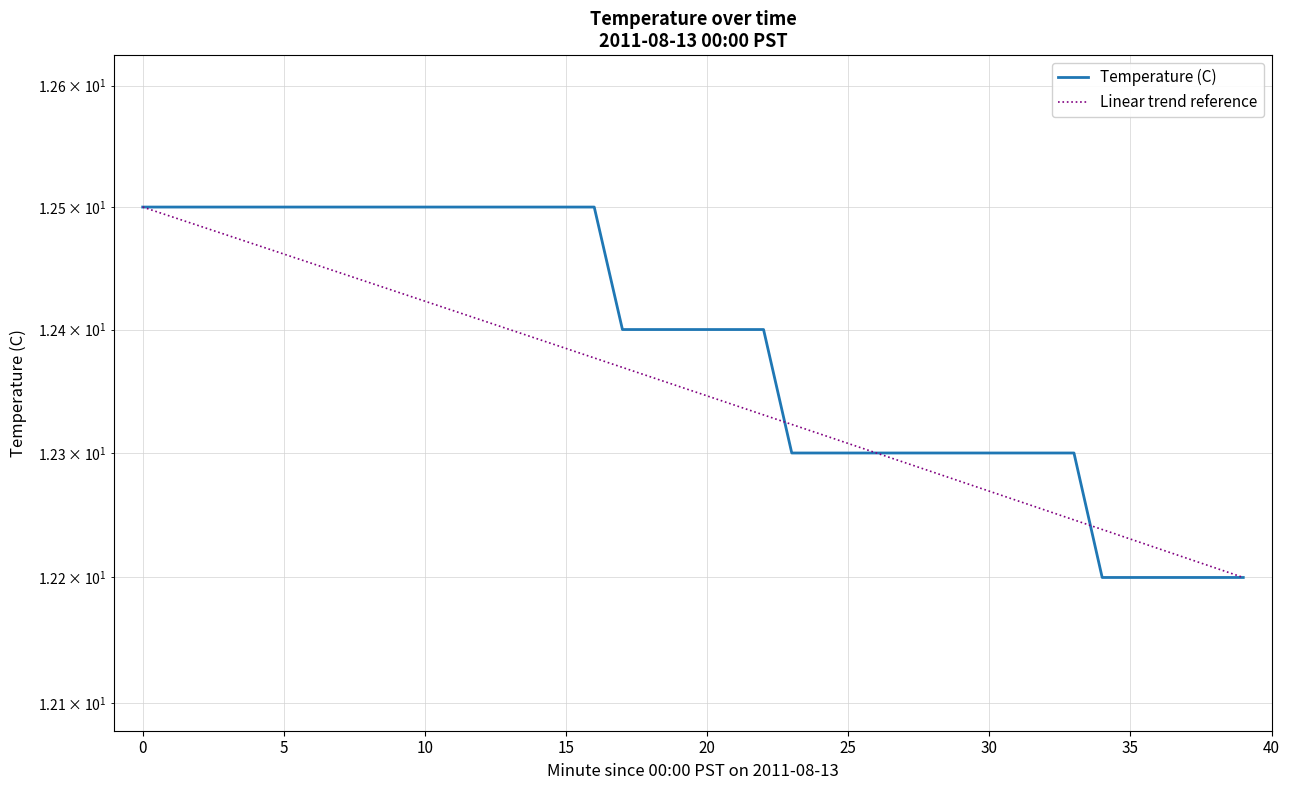

How many lines are shown in the chart?

2